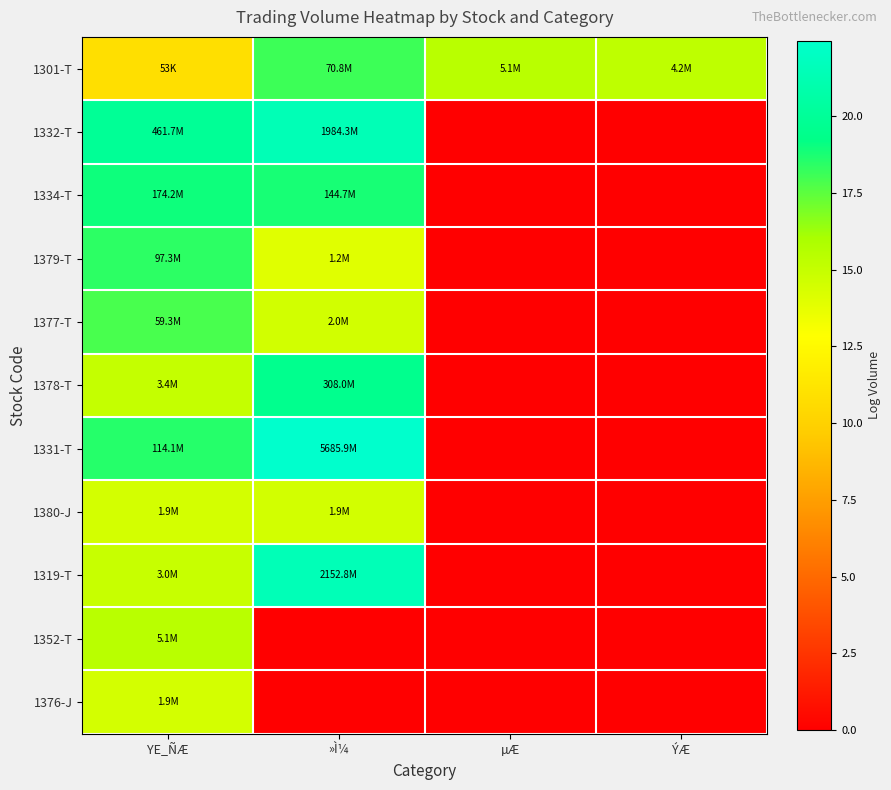

Reading left to right, extract all data points from this chart.

1301-T: YE_ÑÆ=10.9	»Ì¼=18.1	µÆ=15.4	ÝÆ=15.2
1332-T: YE_ÑÆ=20.0	»Ì¼=21.4	µÆ=0.0	ÝÆ=0.0
1334-T: YE_ÑÆ=19.0	»Ì¼=18.8	µÆ=0.0	ÝÆ=0.0
1379-T: YE_ÑÆ=18.4	»Ì¼=14.0	µÆ=0.0	ÝÆ=0.0
1377-T: YE_ÑÆ=17.9	»Ì¼=14.5	µÆ=0.0	ÝÆ=0.0
1378-T: YE_ÑÆ=15.0	»Ì¼=19.5	µÆ=0.0	ÝÆ=0.0
1331-T: YE_ÑÆ=18.6	»Ì¼=22.5	µÆ=0.0	ÝÆ=0.0
1380-J: YE_ÑÆ=14.4	»Ì¼=14.5	µÆ=0.0	ÝÆ=0.0
1319-T: YE_ÑÆ=14.9	»Ì¼=21.5	µÆ=0.0	ÝÆ=0.0
1352-T: YE_ÑÆ=15.4	»Ì¼=0.0	µÆ=0.0	ÝÆ=0.0
1376-J: YE_ÑÆ=14.5	»Ì¼=0.0	µÆ=0.0	ÝÆ=0.0